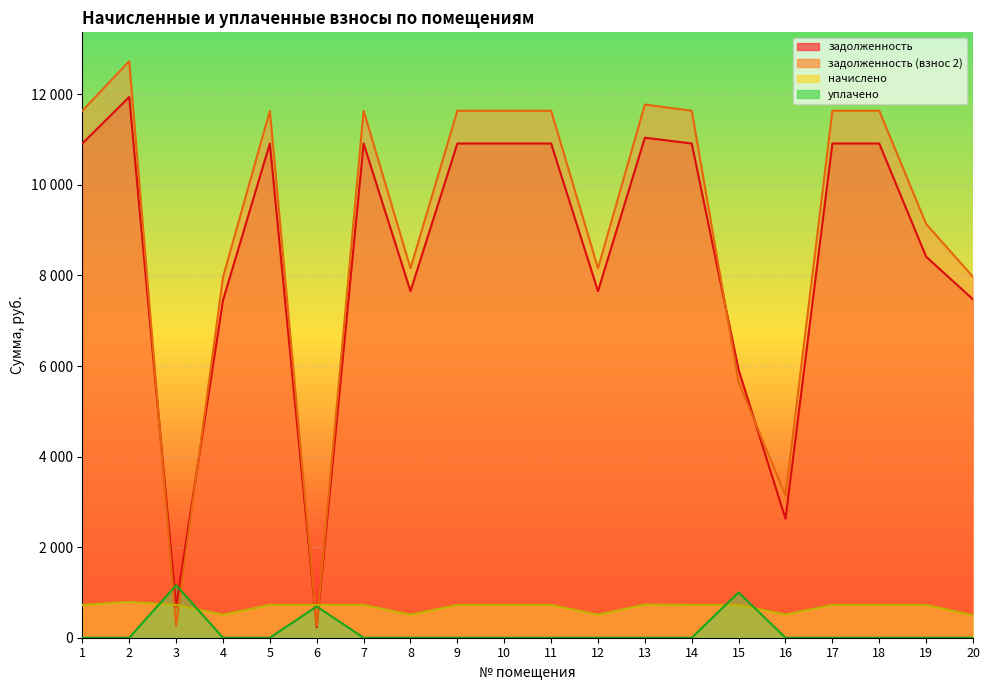

How many interior local peaks does the начислено series have?

2